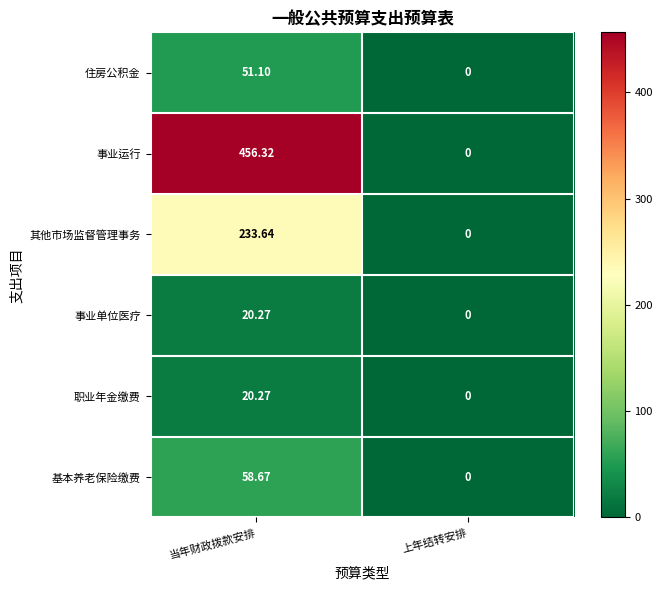

At which category is the sum across all series the highest?

当年财政拨款安排